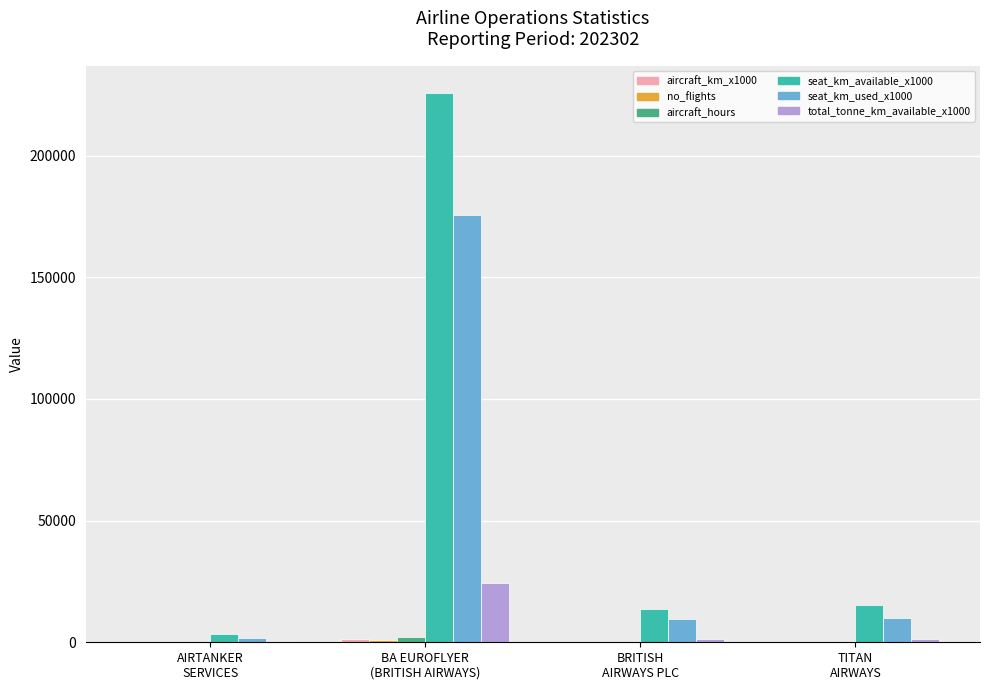

What is the total value across all series at AIRTANKER
SERVICES?

5411.2